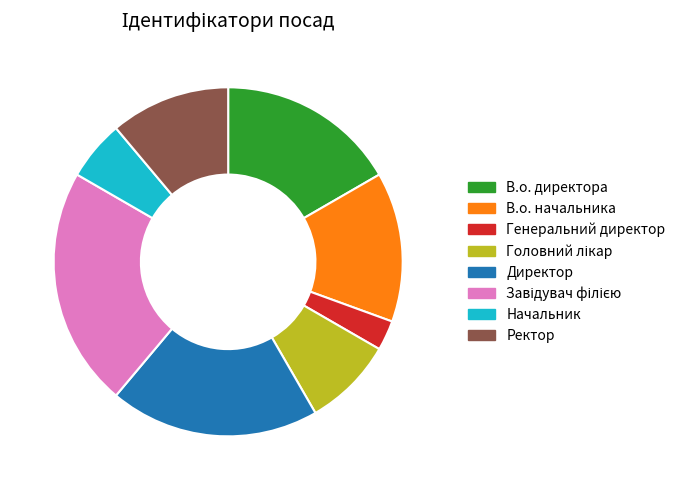

Does any single category account for the majority?

No